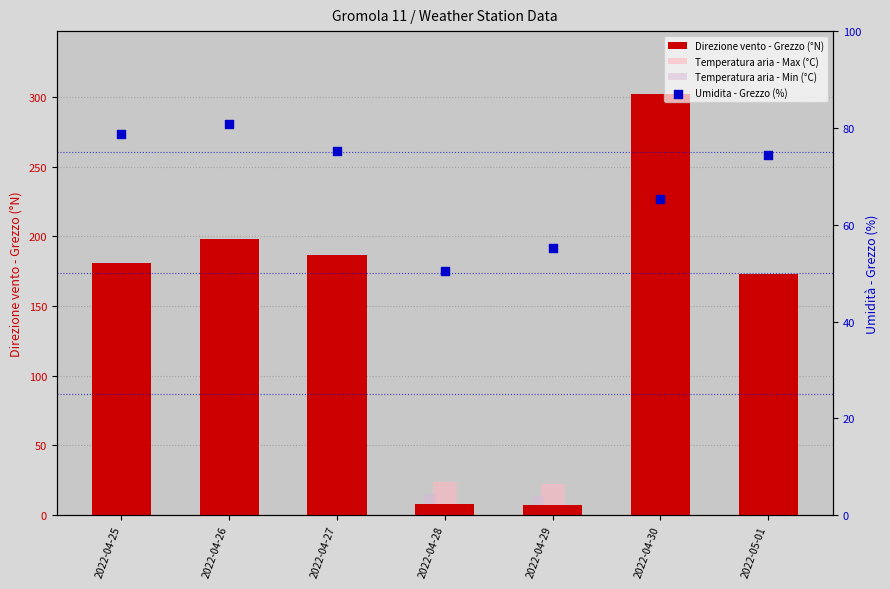

What is the total value across all series at 2022-04-25?

290.1